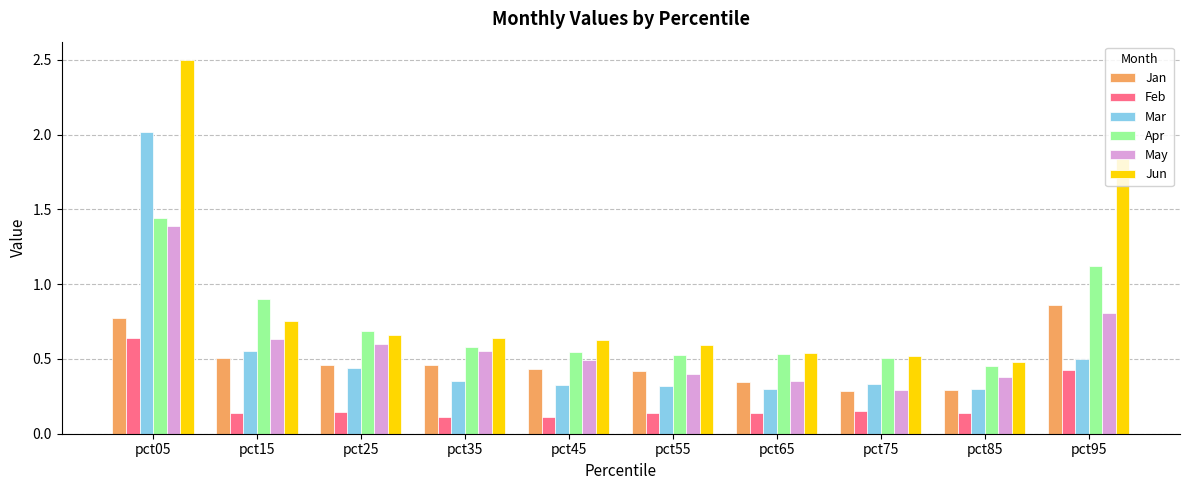

Which series has the largest range (max minus min)?

Jun